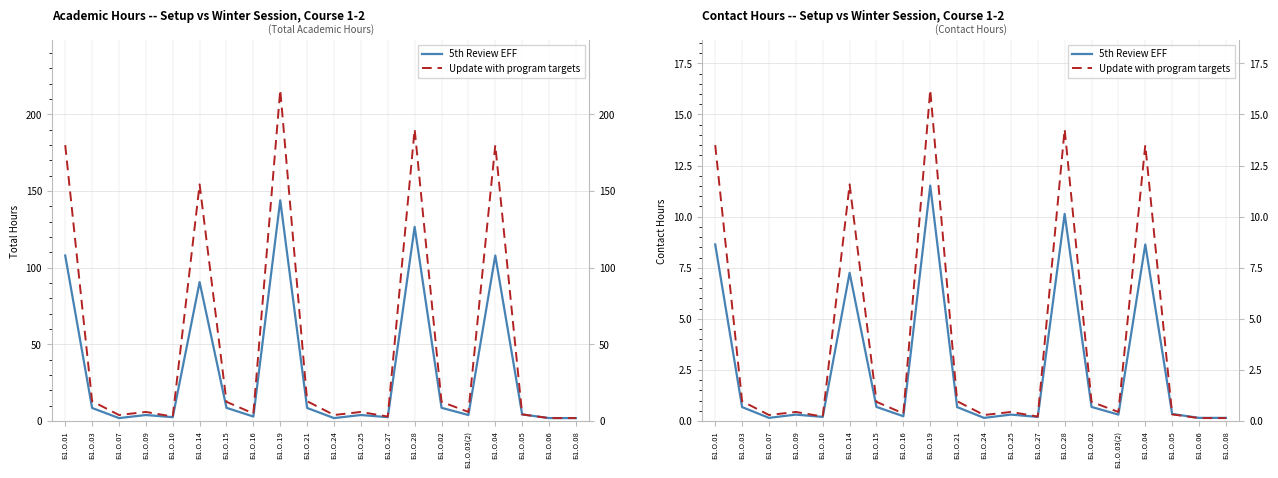

At which label does Update with program targets reach its minimum?

Б1.О.06